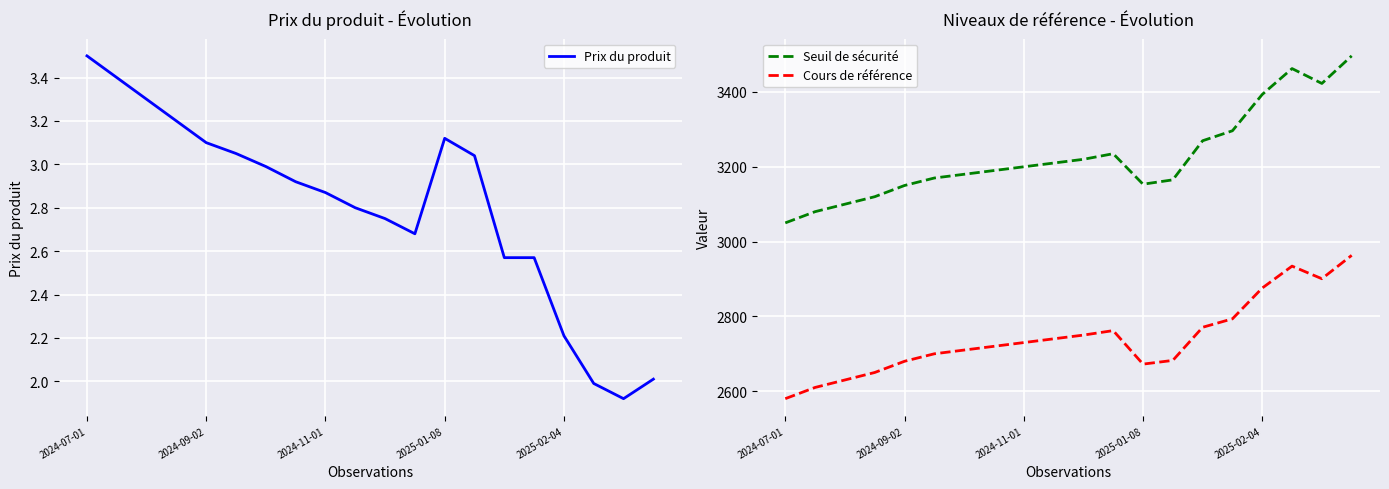

What are all the series names shown in the legend?

Prix du produit, Seuil de sécurité, Cours de référence